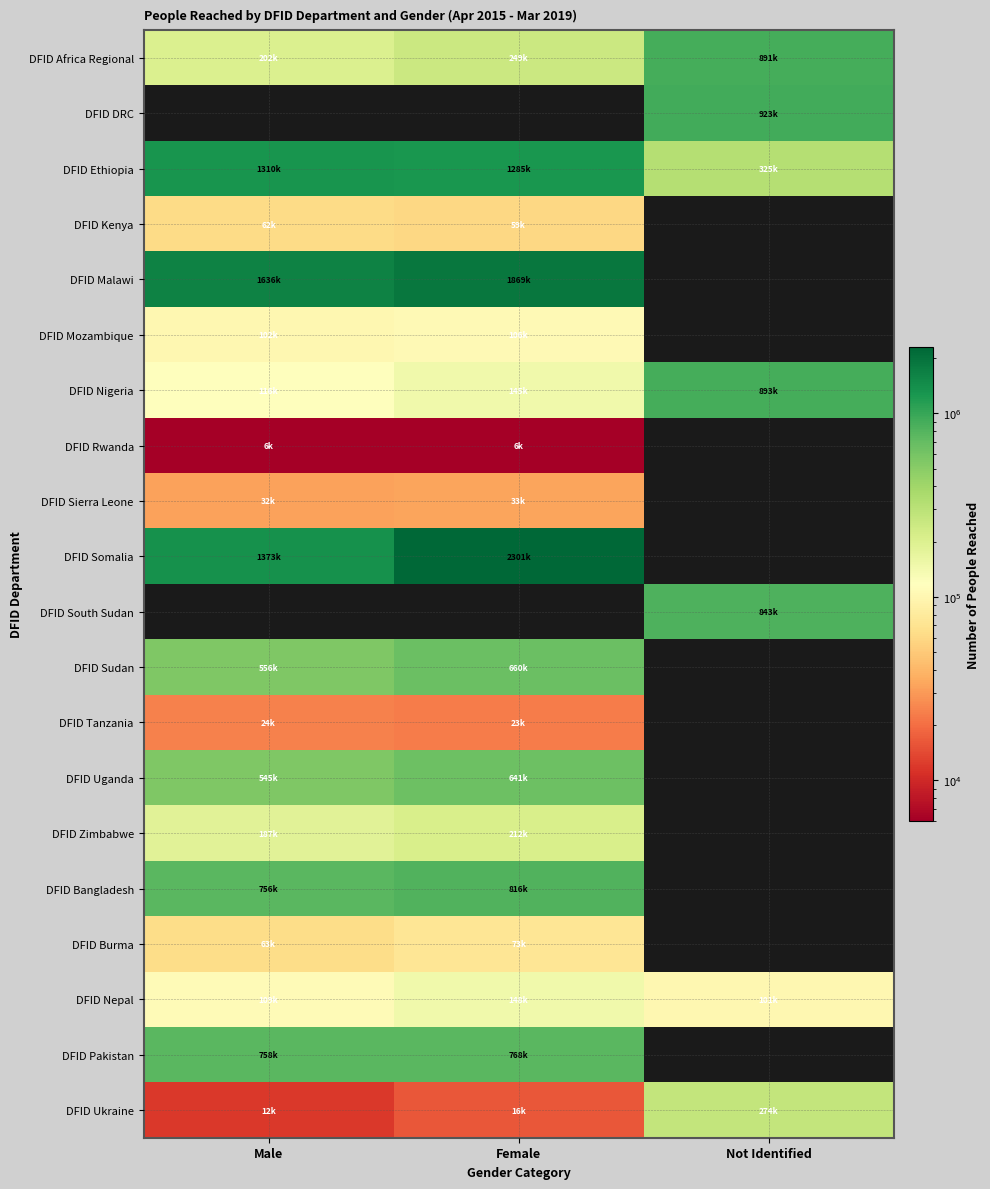

At which category is the sum across all series the highest?

Female